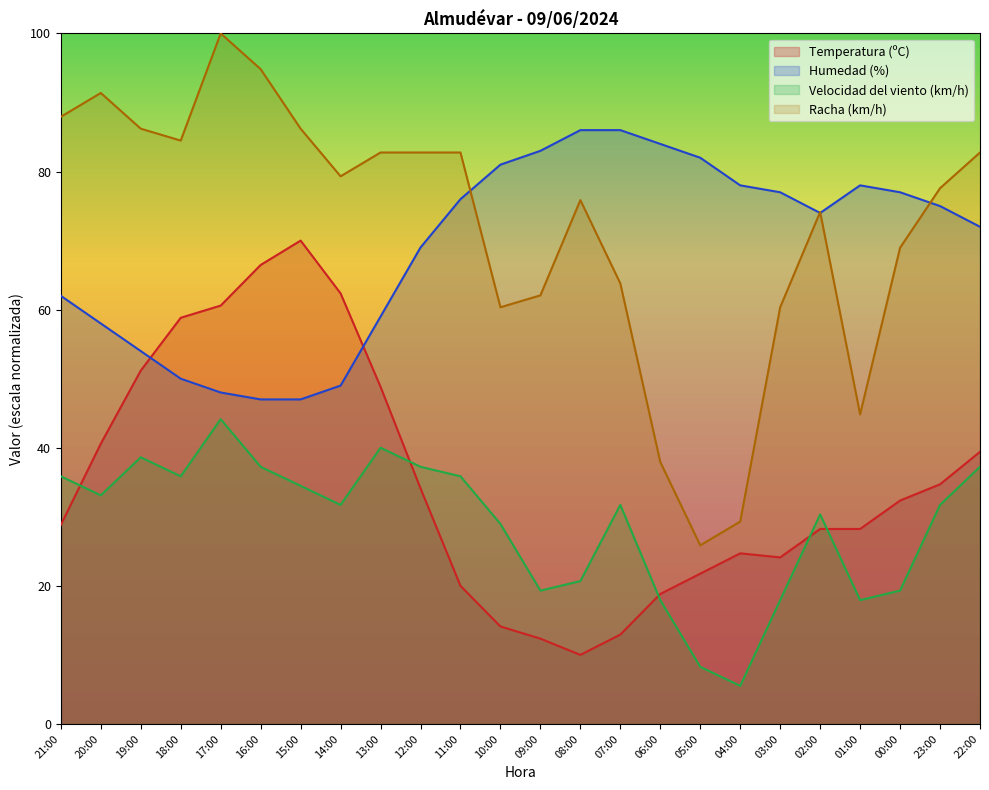

What is the difference between the maximum and minimum values in the Velocidad del viento (km/h) series?

38.6